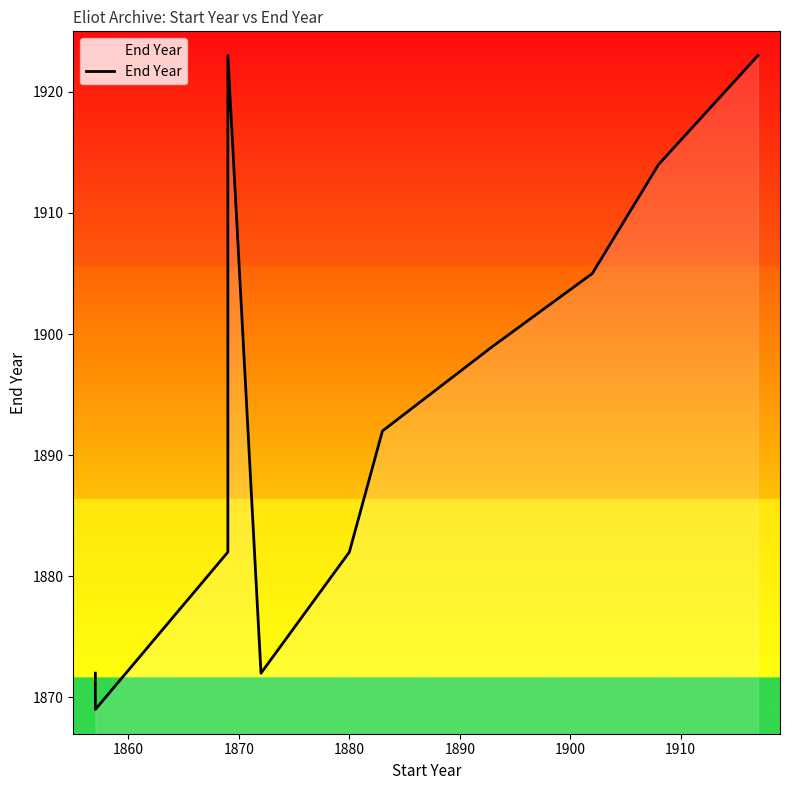

What is the maximum value shown in the chart?

1923